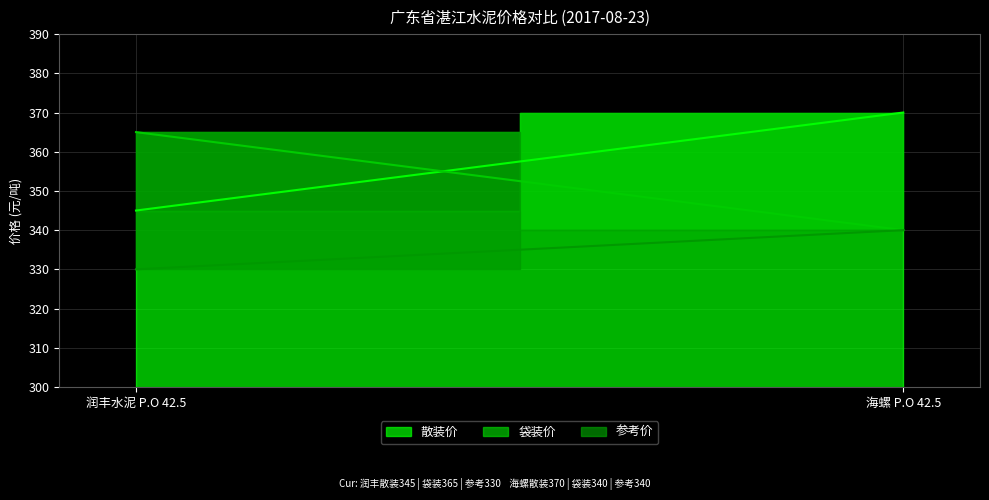

What is the sum of all 参考价 values?

670